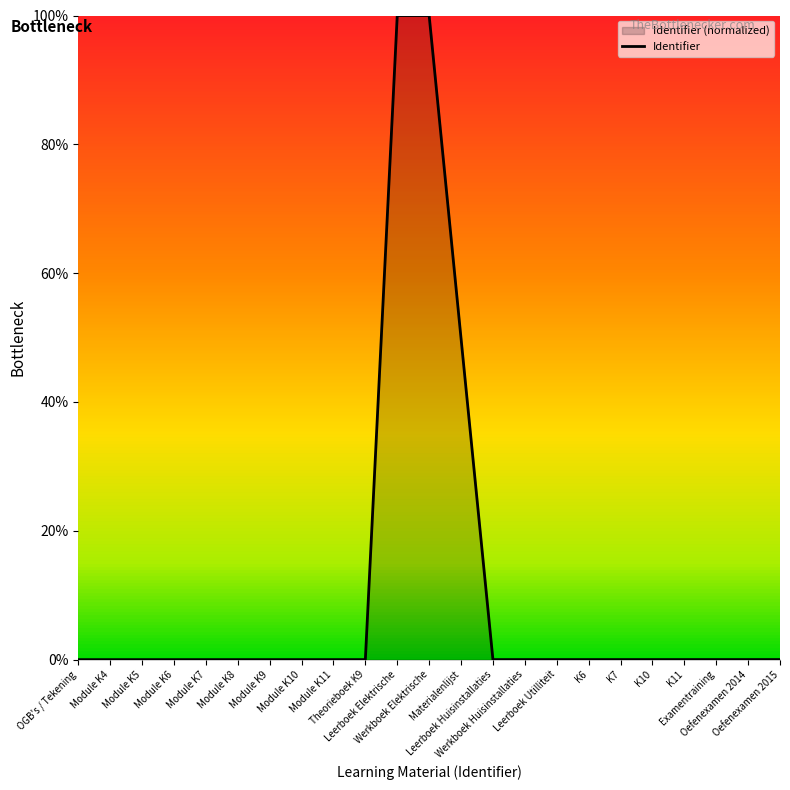

Rank the categories by value from lowest to highest.

OGB's / Tekening, Module K4, Module K5, Module K6, Module K7, Module K8, Module K9, Module K10, Module K11, Theorieboek K9, Leerboek Huisinstallaties, Werkboek Huisinstallaties, Leerboek Utilliteit, K6, K7, K10, K11, Examentraining, Oefenexamen 2014, Oefenexamen 2015, Materialenlijst, Leerboek Elektrische, Werkboek Elektrische